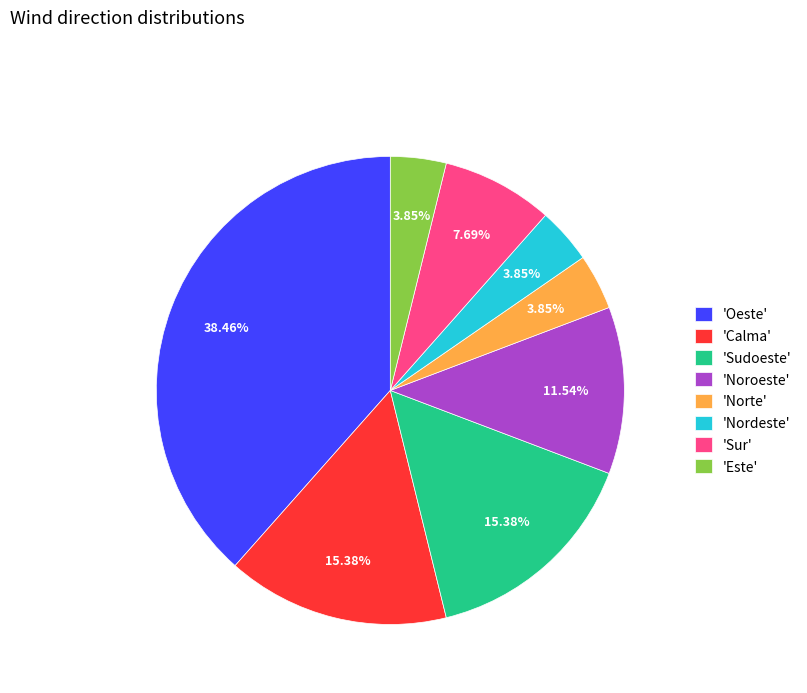

Does any single category account for the majority?

No